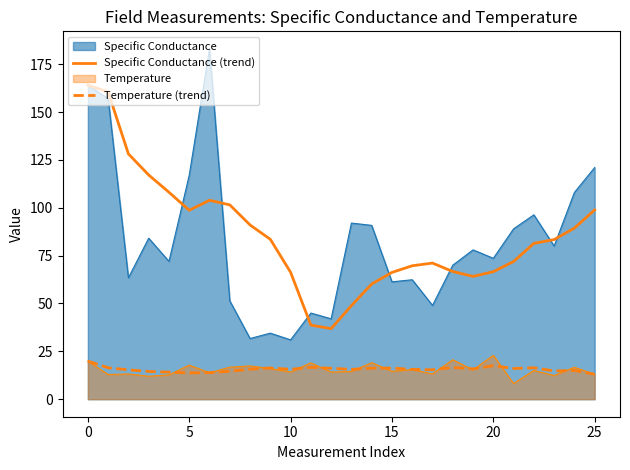

In Temperature (trend), how many points are lower than both neighbors (excluding endpoints)?

7